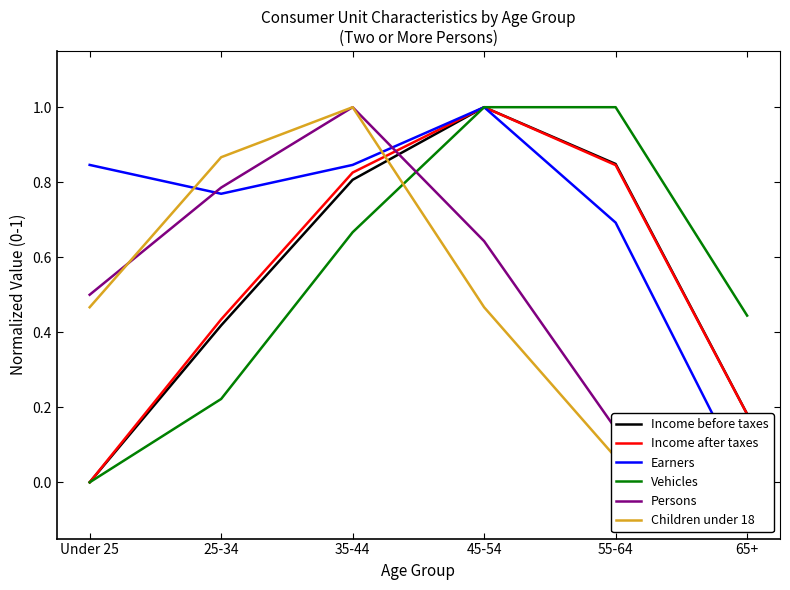

Where is the first local maximum for Earners?

45-54